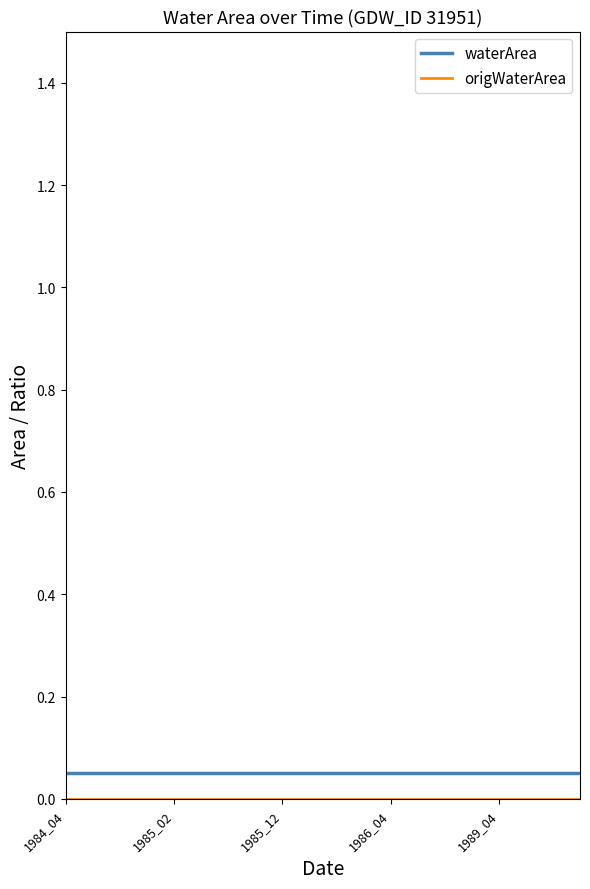

Rank the series by their maximum value, from lowest to highest.

origWaterArea, waterArea